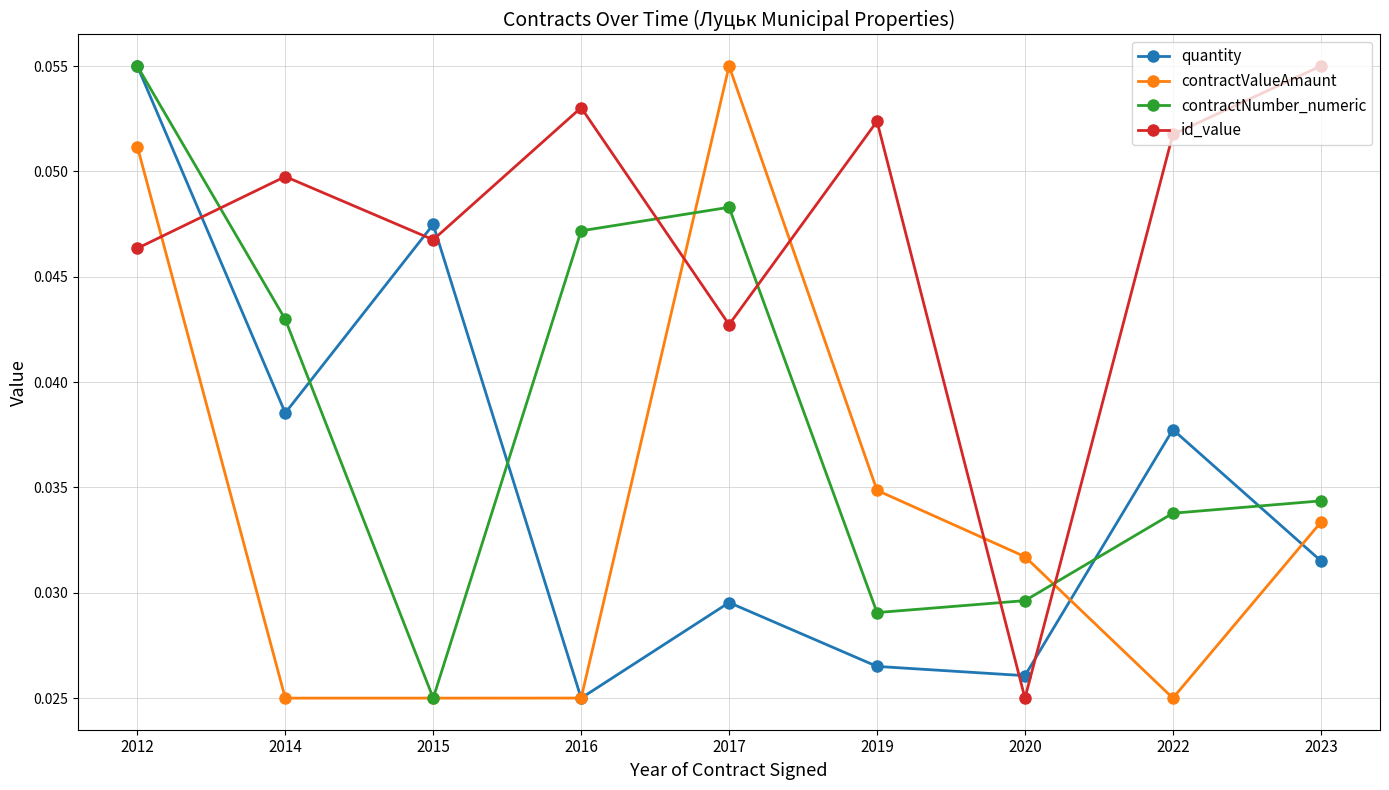

At how many categories does at least one series exceed 0?

9